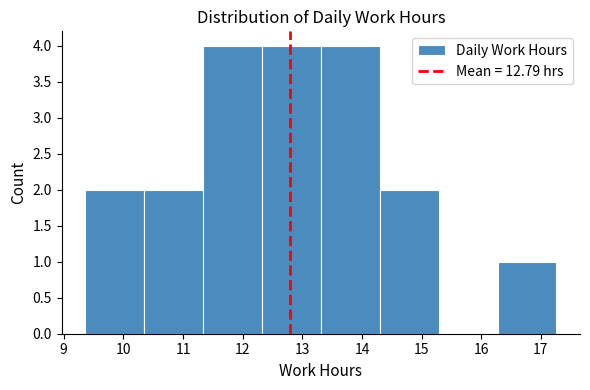

Reading left to right, transcribe this chart: for each bar, give the range it covers on the x-axis and its height. Neither the bar edges nor the heights are printed on the chart, so give them approximately, as read against the axes.

9.4 to 10.3: 2
10.3 to 11.3: 2
11.3 to 12.3: 4
12.3 to 13.3: 4
13.3 to 14.3: 4
14.3 to 15.3: 2
15.3 to 16.3: 0
16.3 to 17.3: 1